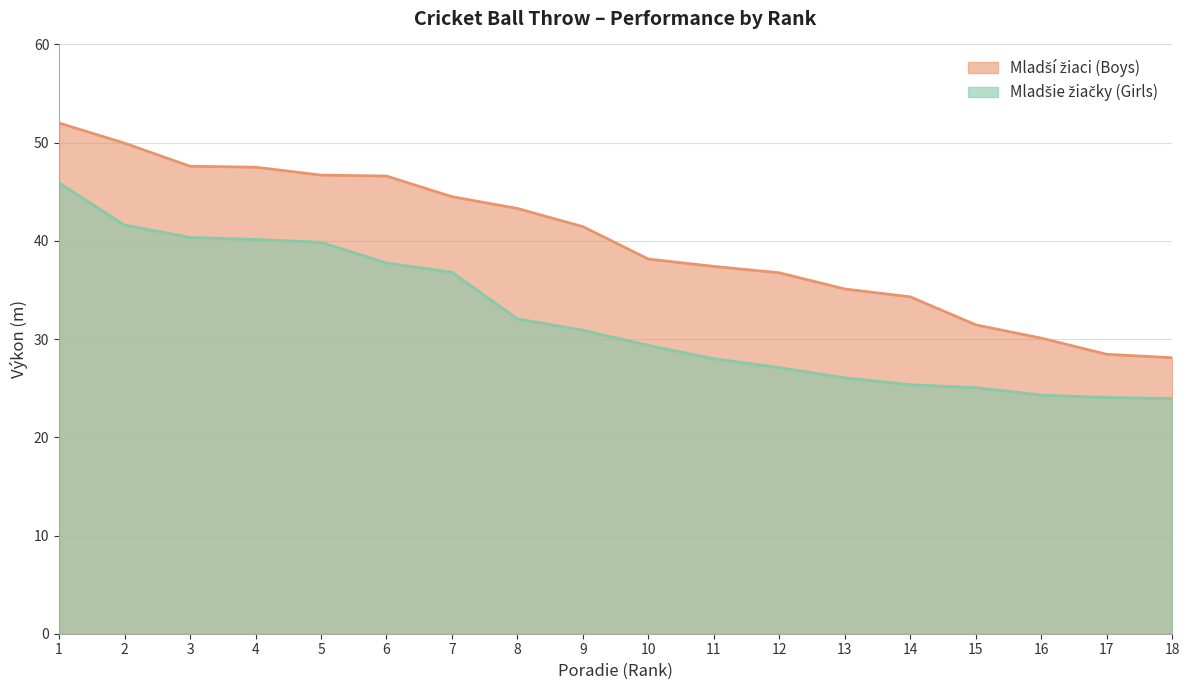

How many distinct data groups are displayed?

2